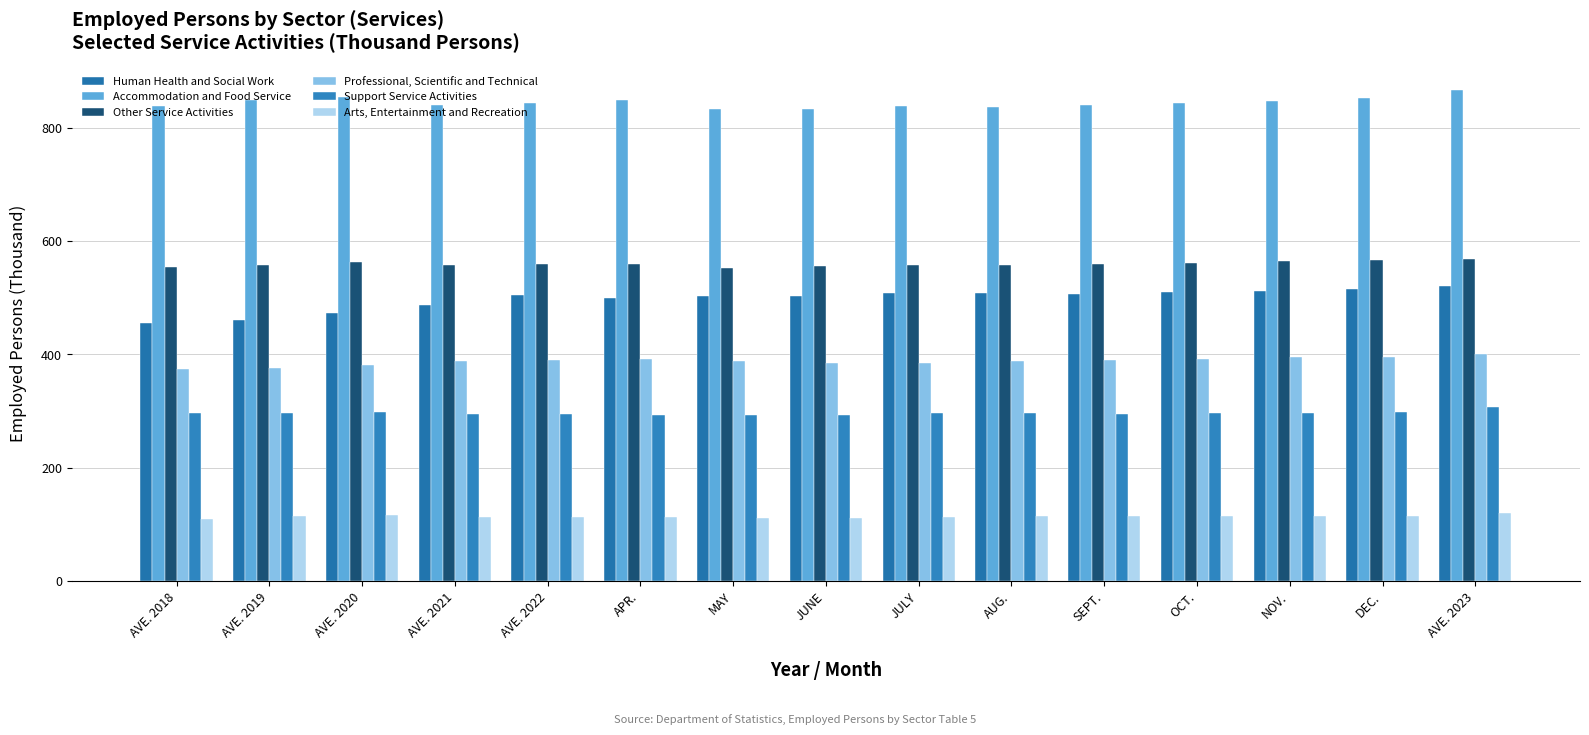

What is the lowest value of the Human Health and Social Work series?

456